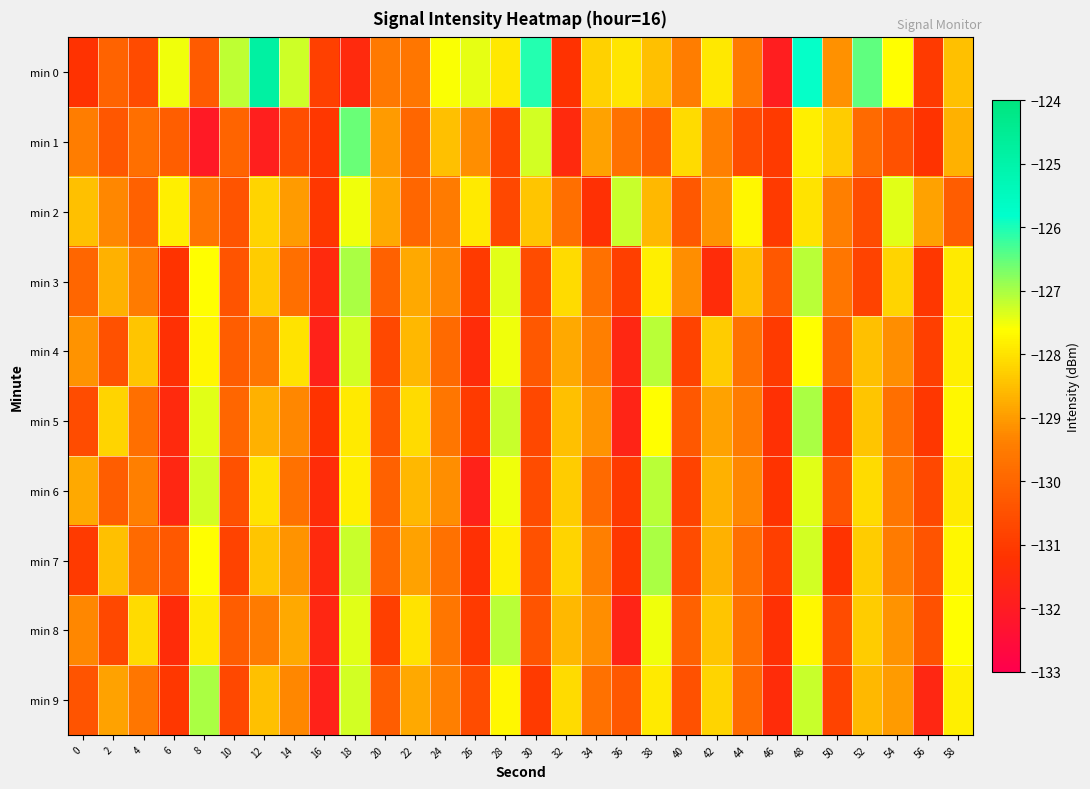

What is the difference between the highest and lowest values at 22?

2.0